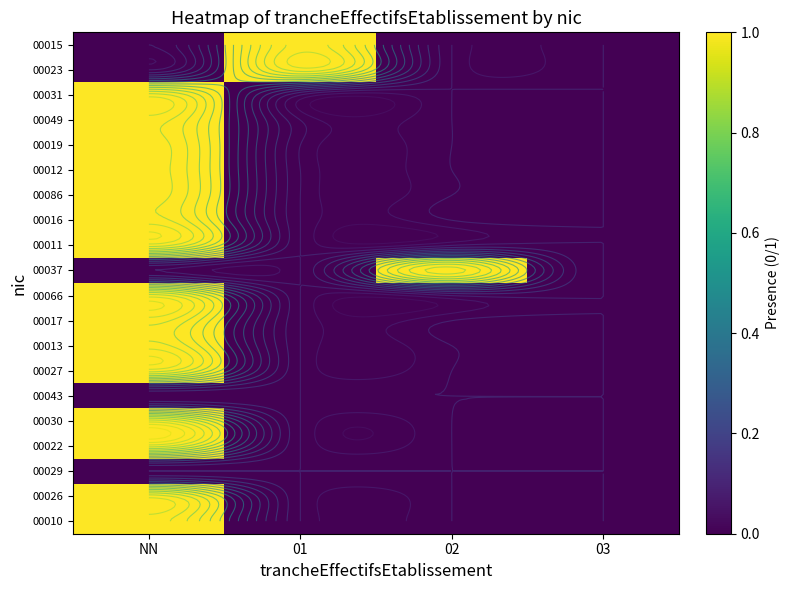

Between 03 and NN, which is larger?

03